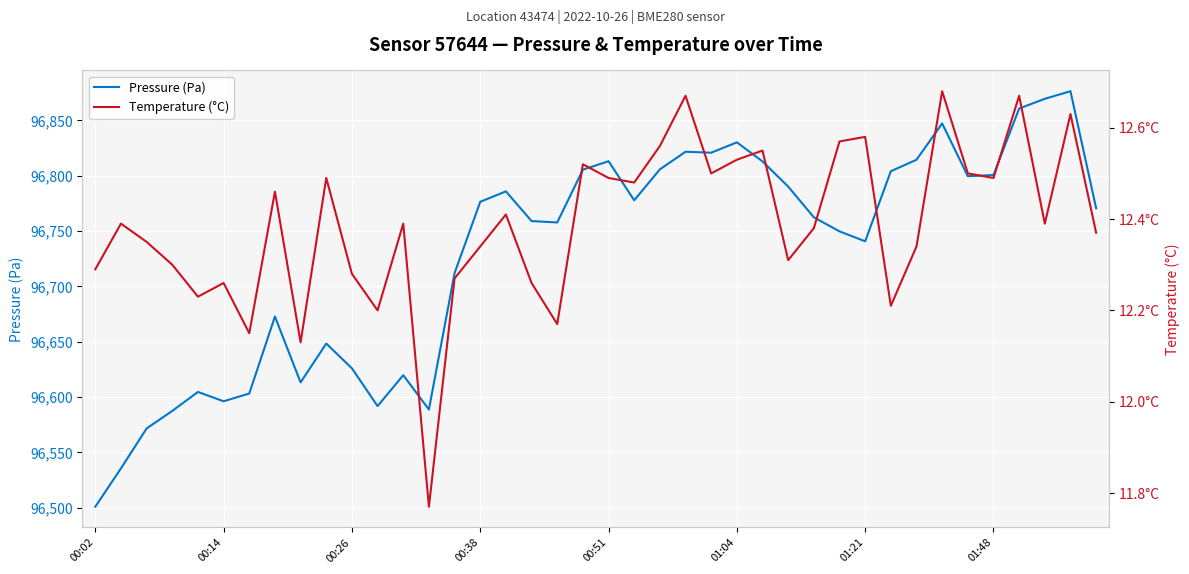

How many values in the Pressure (Pa) series are below 96770?

20